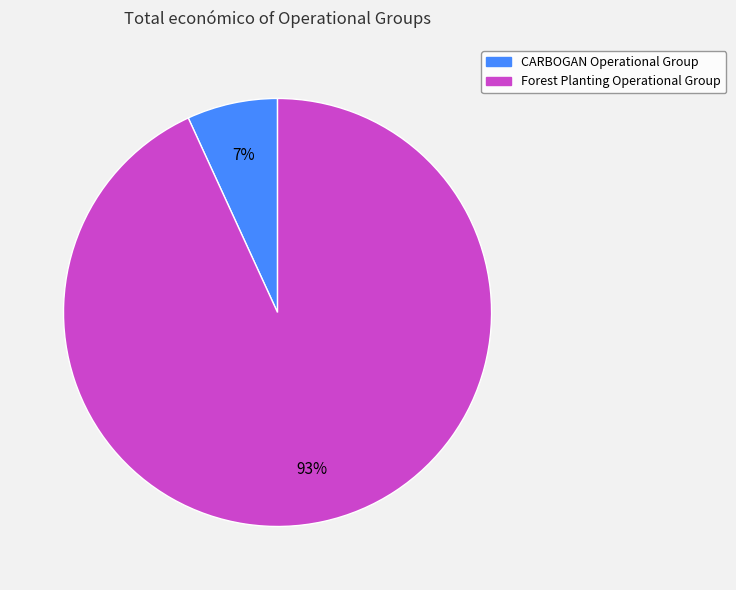

Which slice represents more than half of the pie?

Forest Planting Operational Group